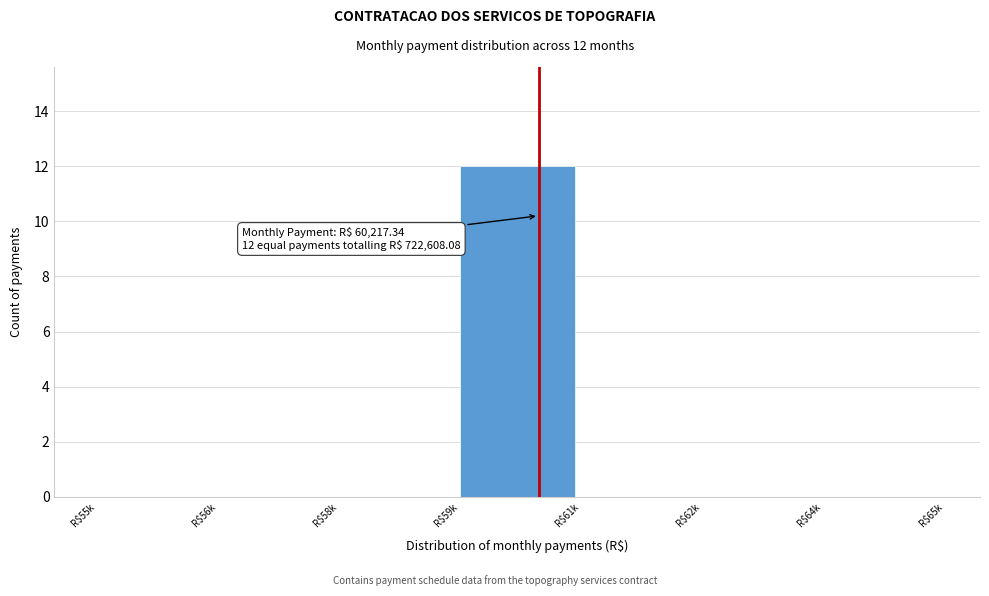

Which category has the highest value across all series?

R$59k